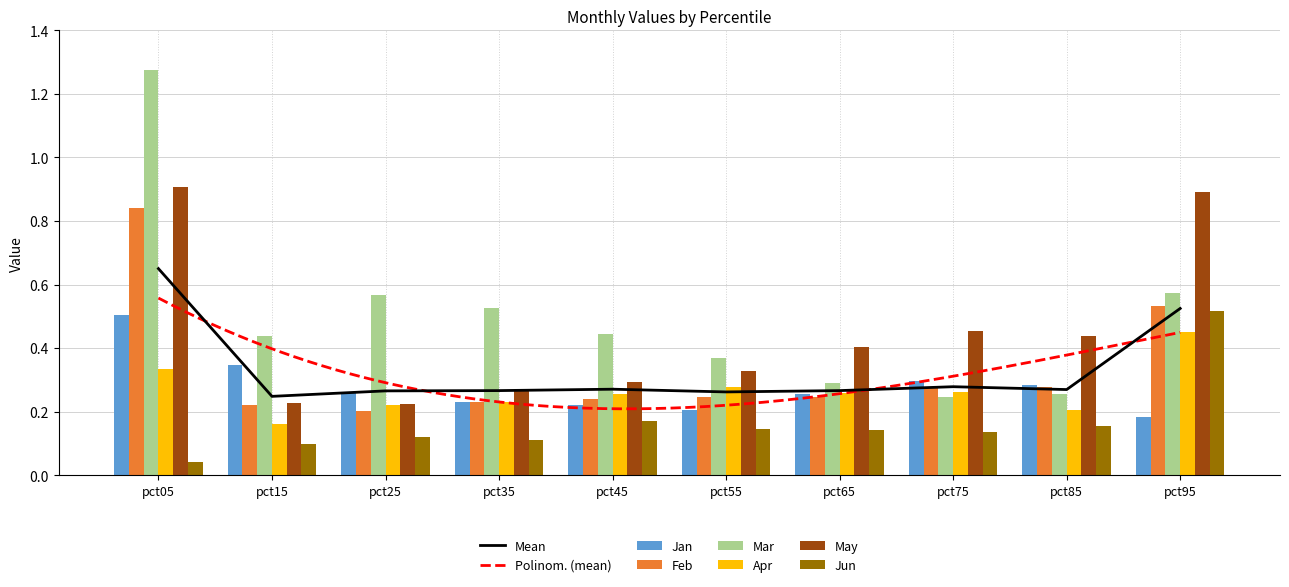

Reading right to left, what are all the values shown in this chart?

Jan: pct95=0.2	pct85=0.3	pct75=0.3	pct65=0.3	pct55=0.2	pct45=0.2	pct35=0.2	pct25=0.3	pct15=0.3	pct05=0.5
Feb: pct95=0.5	pct85=0.3	pct75=0.3	pct65=0.2	pct55=0.2	pct45=0.2	pct35=0.2	pct25=0.2	pct15=0.2	pct05=0.8
Mar: pct95=0.6	pct85=0.3	pct75=0.2	pct65=0.3	pct55=0.4	pct45=0.4	pct35=0.5	pct25=0.6	pct15=0.4	pct05=1.3
Apr: pct95=0.5	pct85=0.2	pct75=0.3	pct65=0.3	pct55=0.3	pct45=0.3	pct35=0.2	pct25=0.2	pct15=0.2	pct05=0.3
May: pct95=0.9	pct85=0.4	pct75=0.5	pct65=0.4	pct55=0.3	pct45=0.3	pct35=0.3	pct25=0.2	pct15=0.2	pct05=0.9
Jun: pct95=0.5	pct85=0.2	pct75=0.1	pct65=0.1	pct55=0.1	pct45=0.2	pct35=0.1	pct25=0.1	pct15=0.1	pct05=0.0